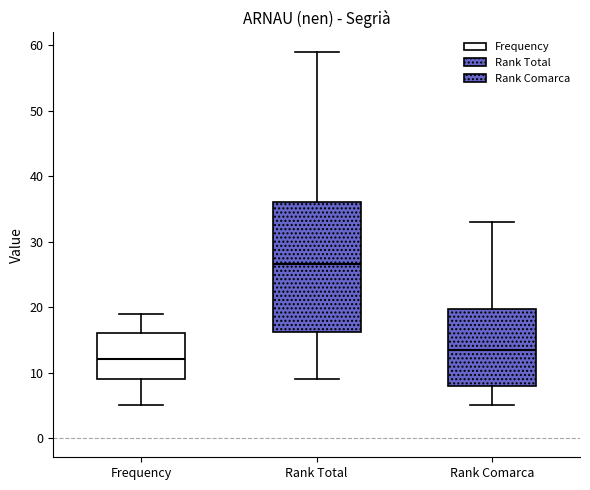

Where is the upper edge of the box for Rank Comarca on the y-axis? The values are not printed on the chart, so give them approximately, as read against the axis.

20